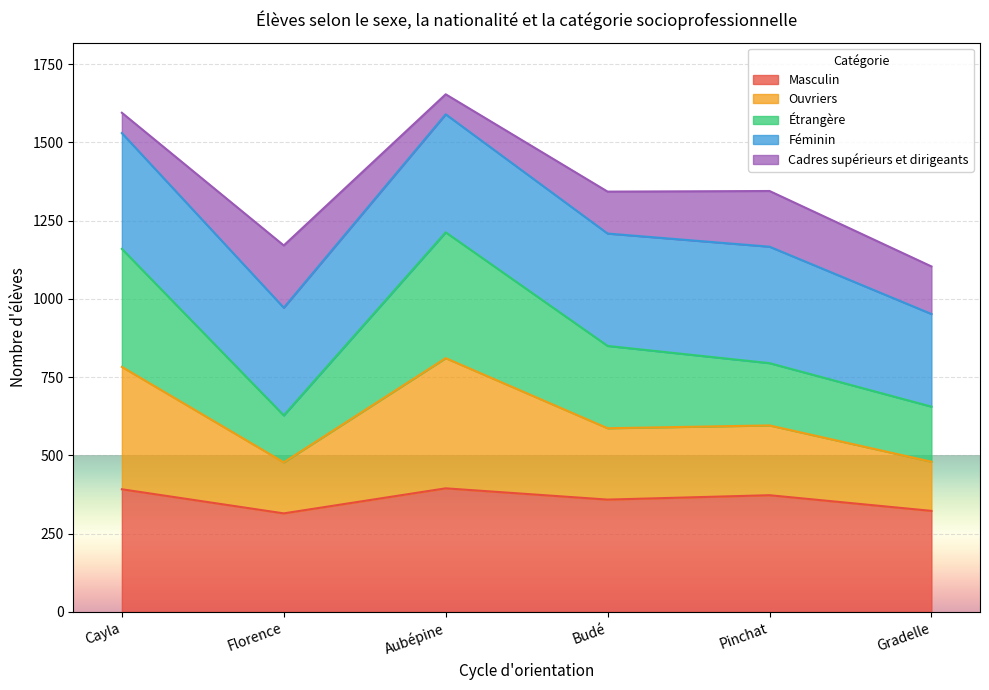

Which series has the largest range (max minus min)?

Étrangère